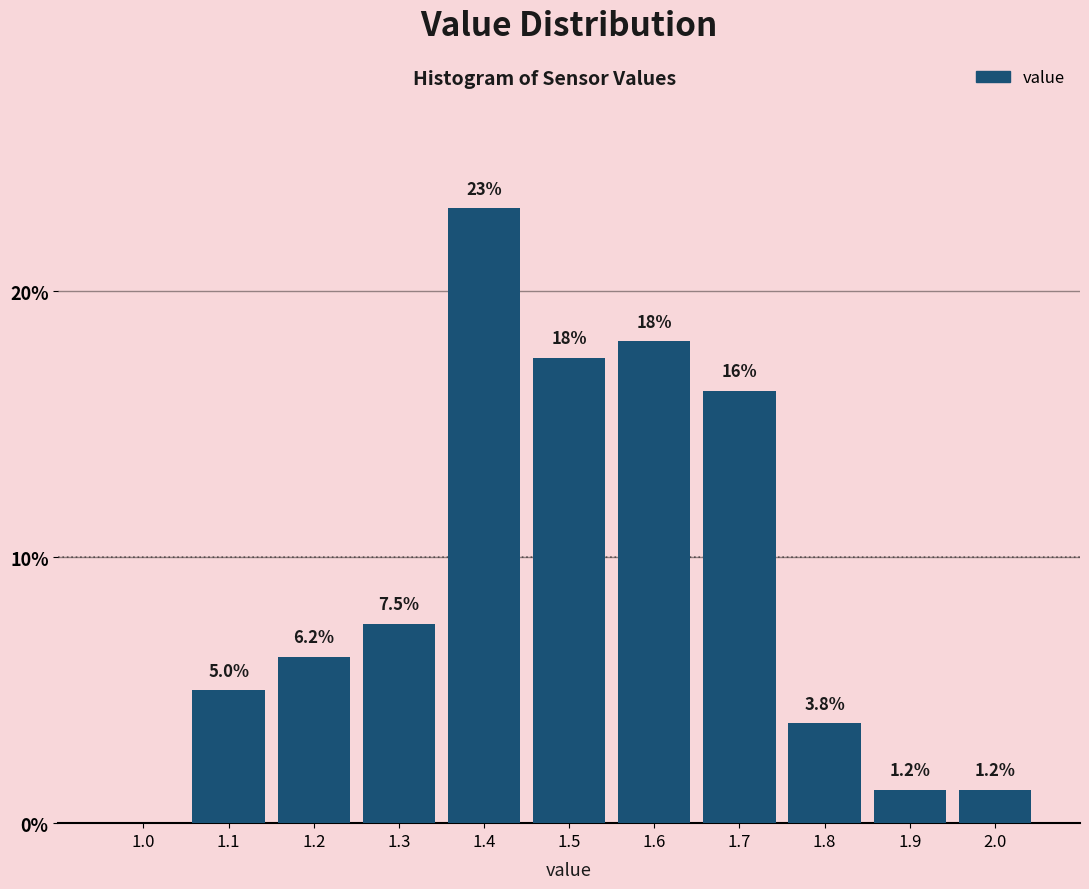

At which label does the data first exceed 6?

1.2